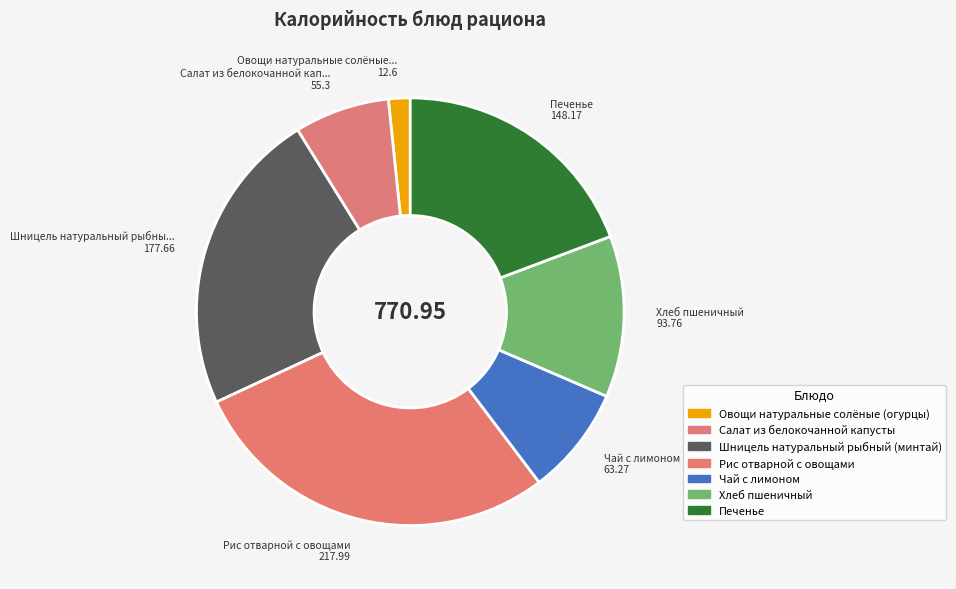

To the nearest percent, what portion does Салат из белокочанной капусты represent?

7%